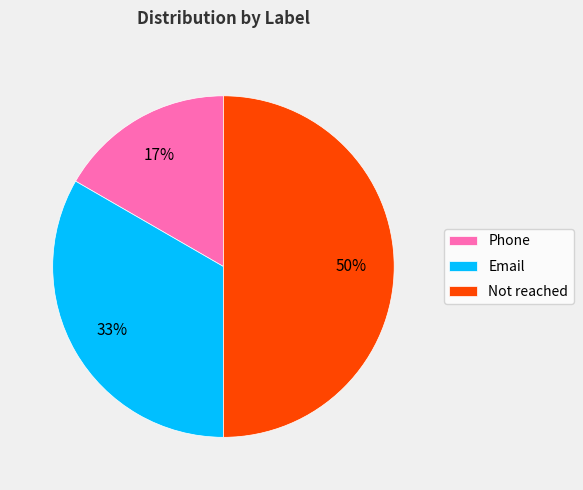

What percentage is the Phone slice, to the nearest percent?

17%